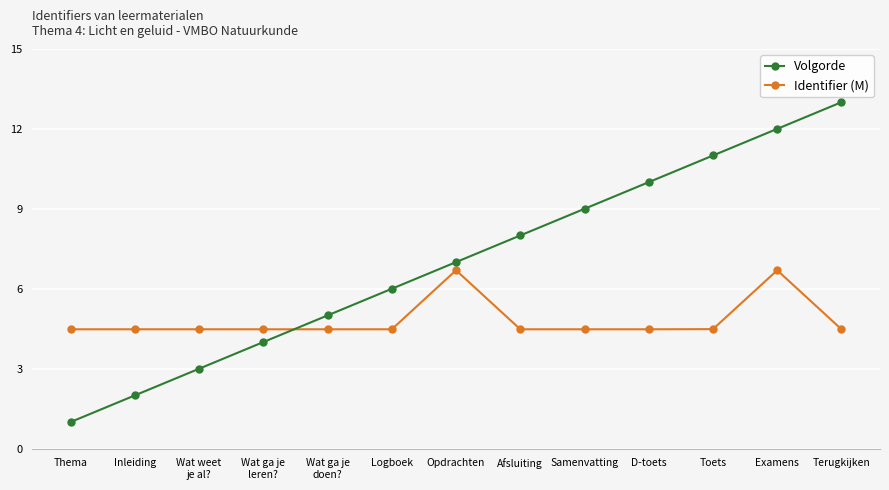

Which series has the widest spread of values?

Volgorde